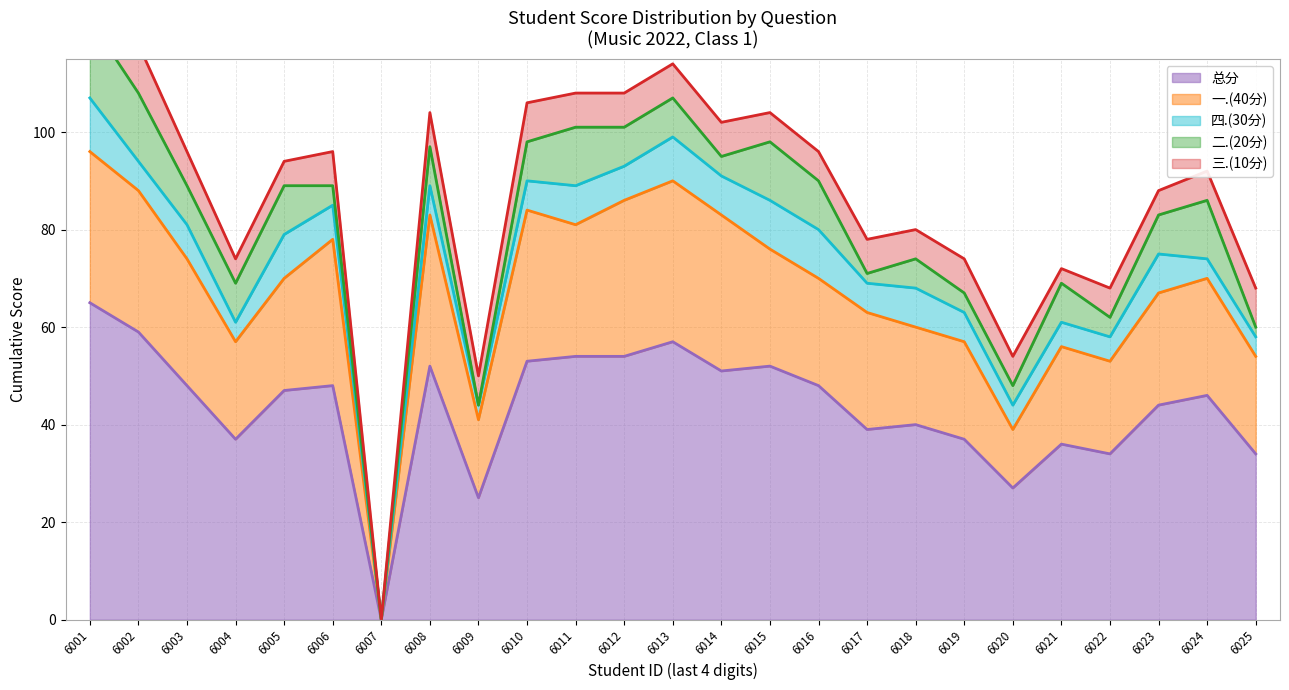

Which series has the largest total across all categories?

总分